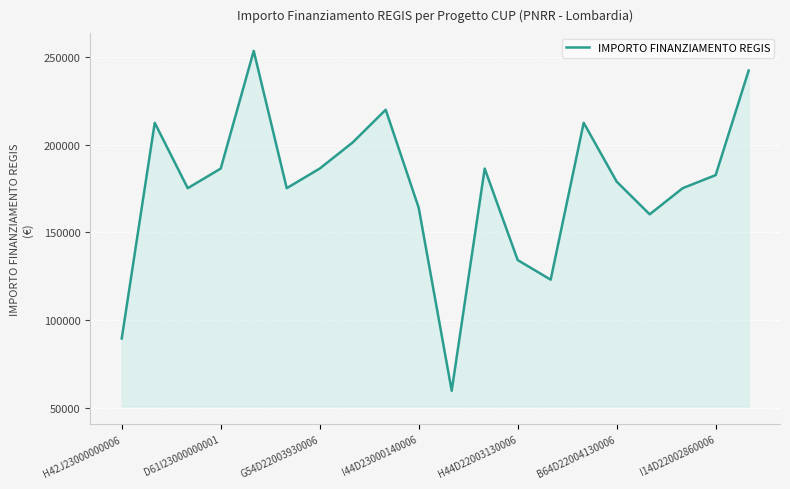

What is the difference between the maximum and minimum values?

193742.4